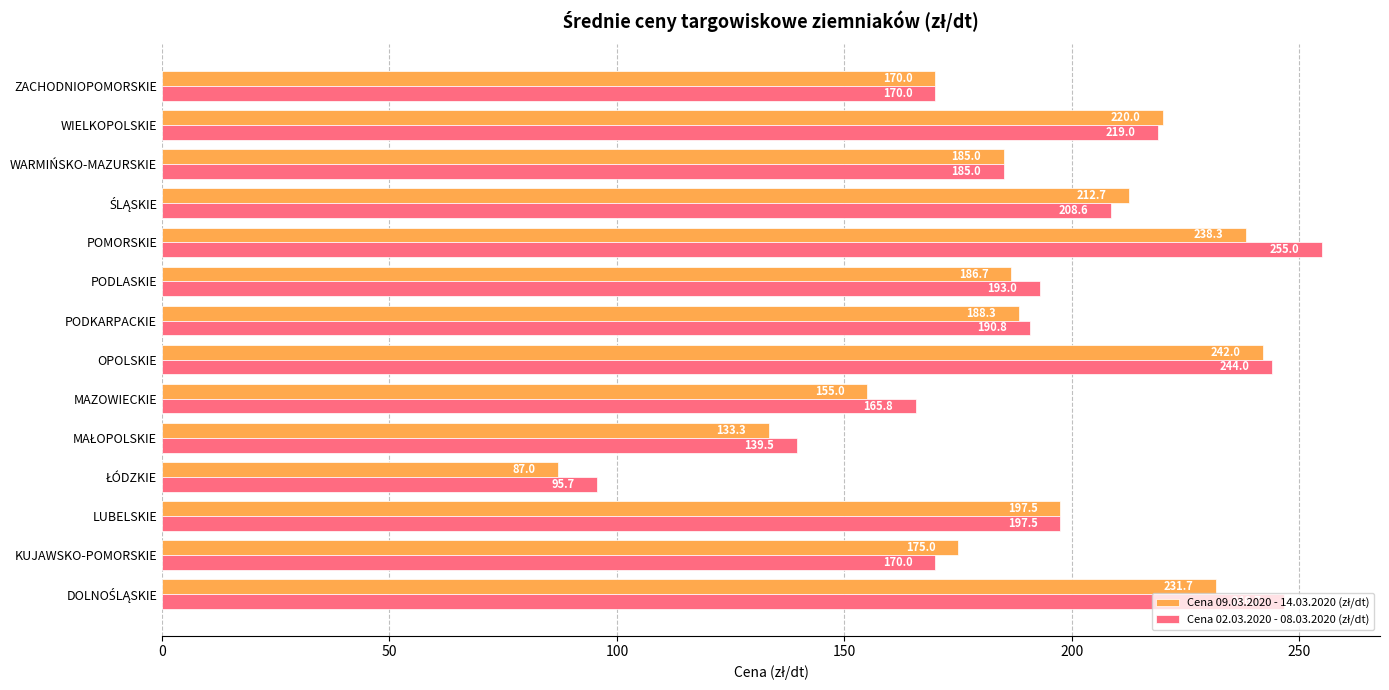

Which label corresponds to the largest value in the chart?

POMORSKIE